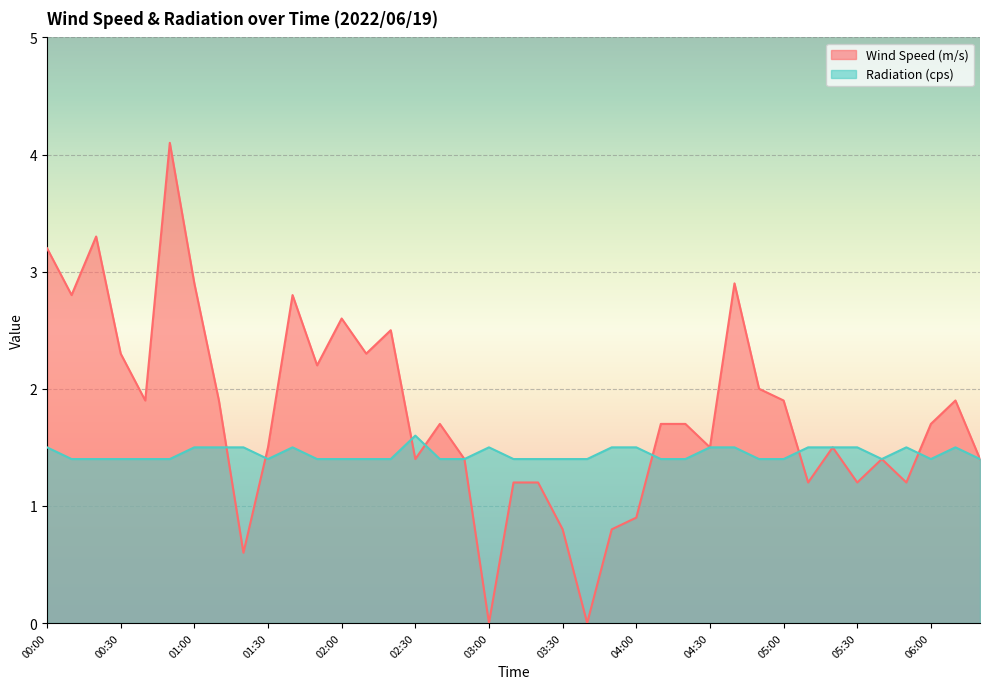

How many intersections are there between Radiation (cps) and Wind Speed (m/s)?

7